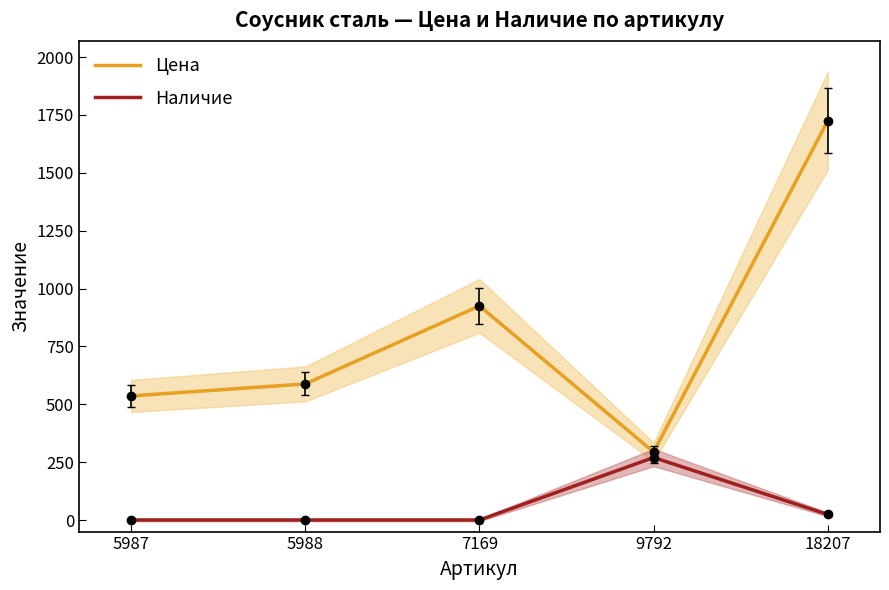

Between 5987 and 18207, which is larger?

18207